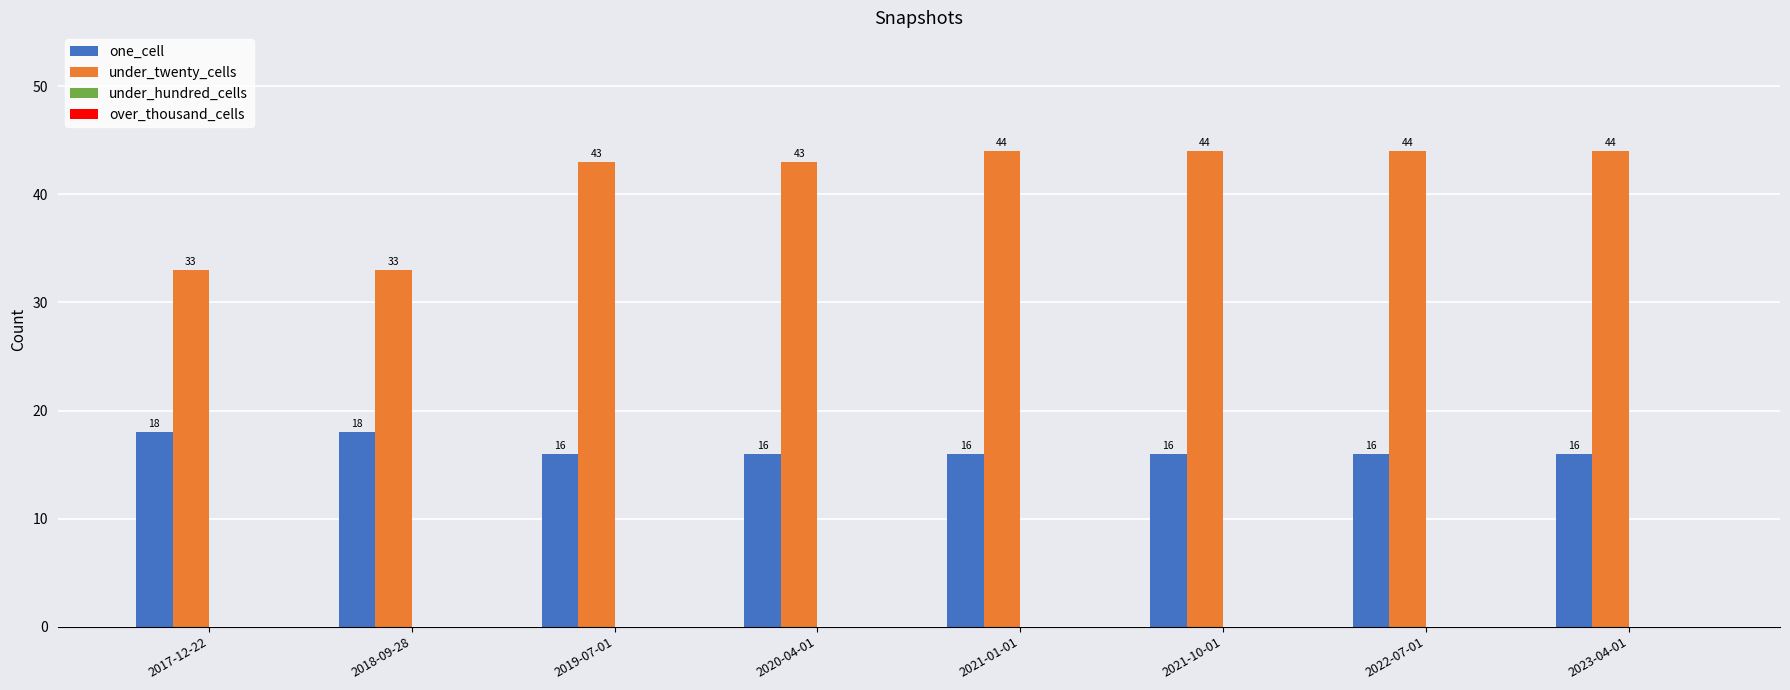

At how many categories does at least one series exceed 26?

8